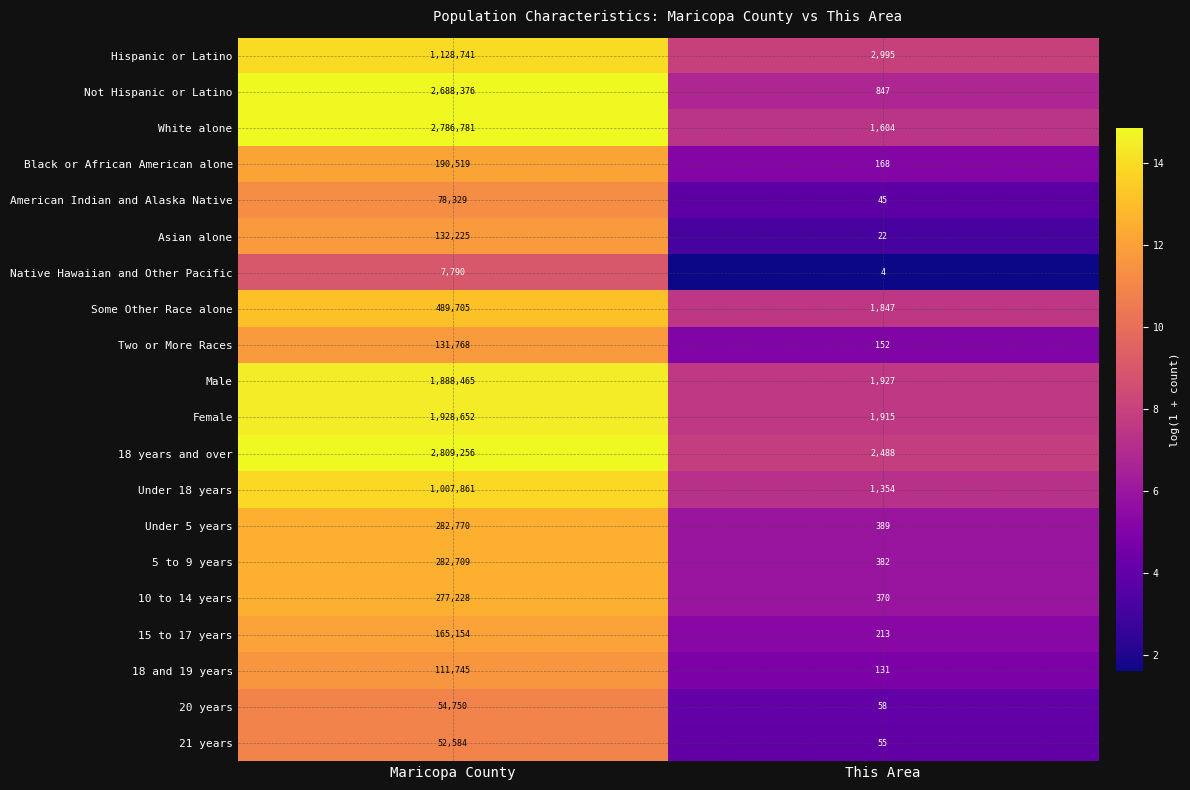

What is the total value across all series at Maricopa County?

16495408